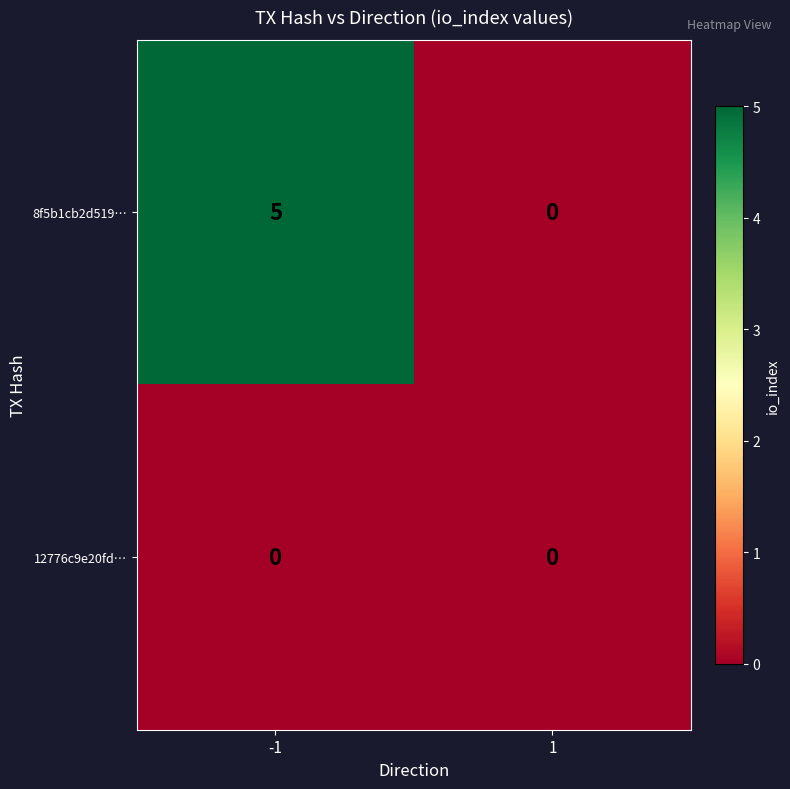

Between -1 and 1, which series saw the biggest shift?

8f5b1cb2d519…